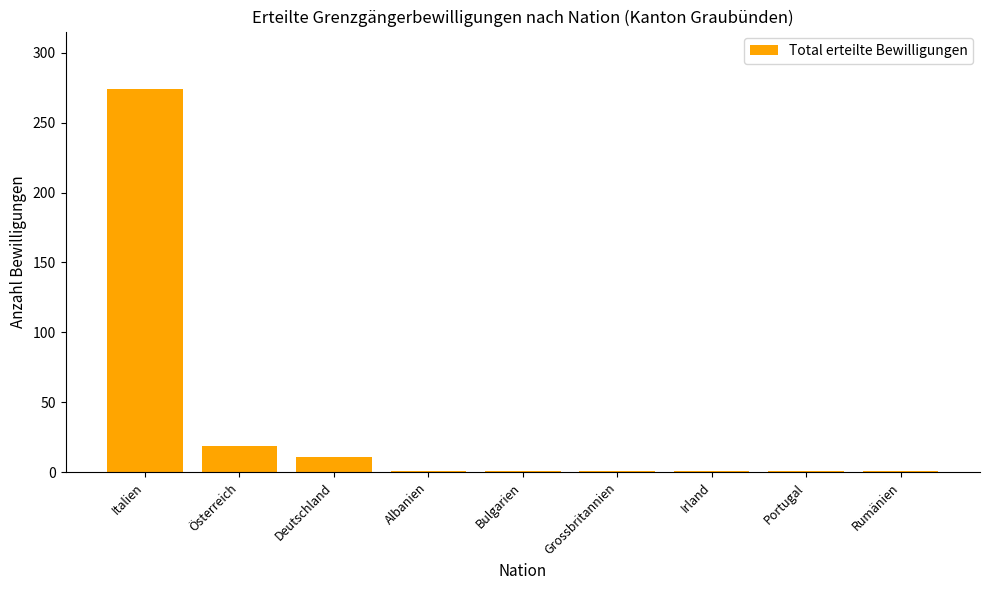

What is the value of the 5th bar from the left?

1